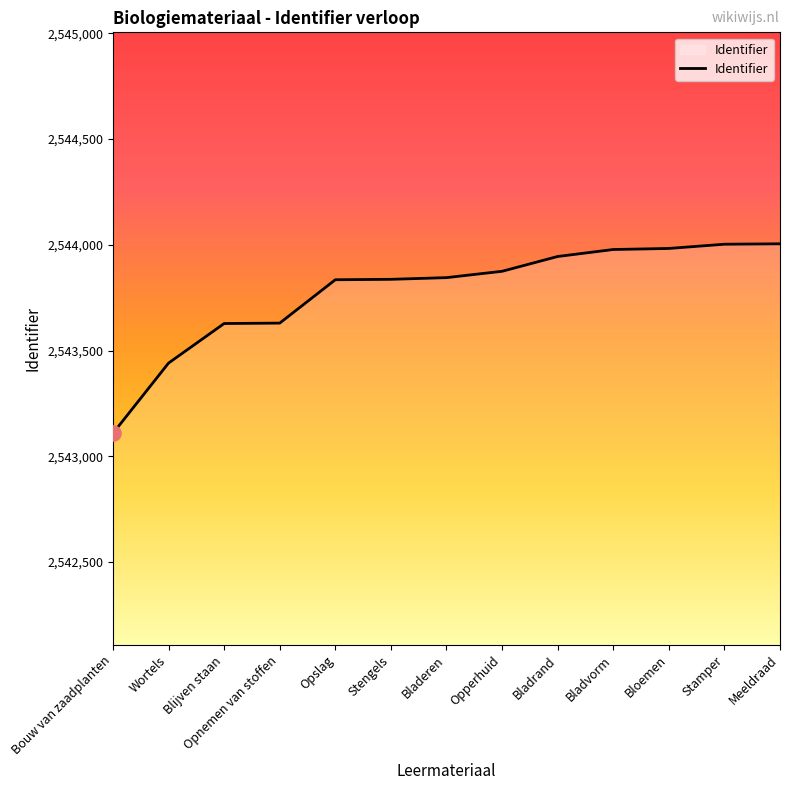

What is the change in value from Wortels to Opnemen van stoffen?

+189